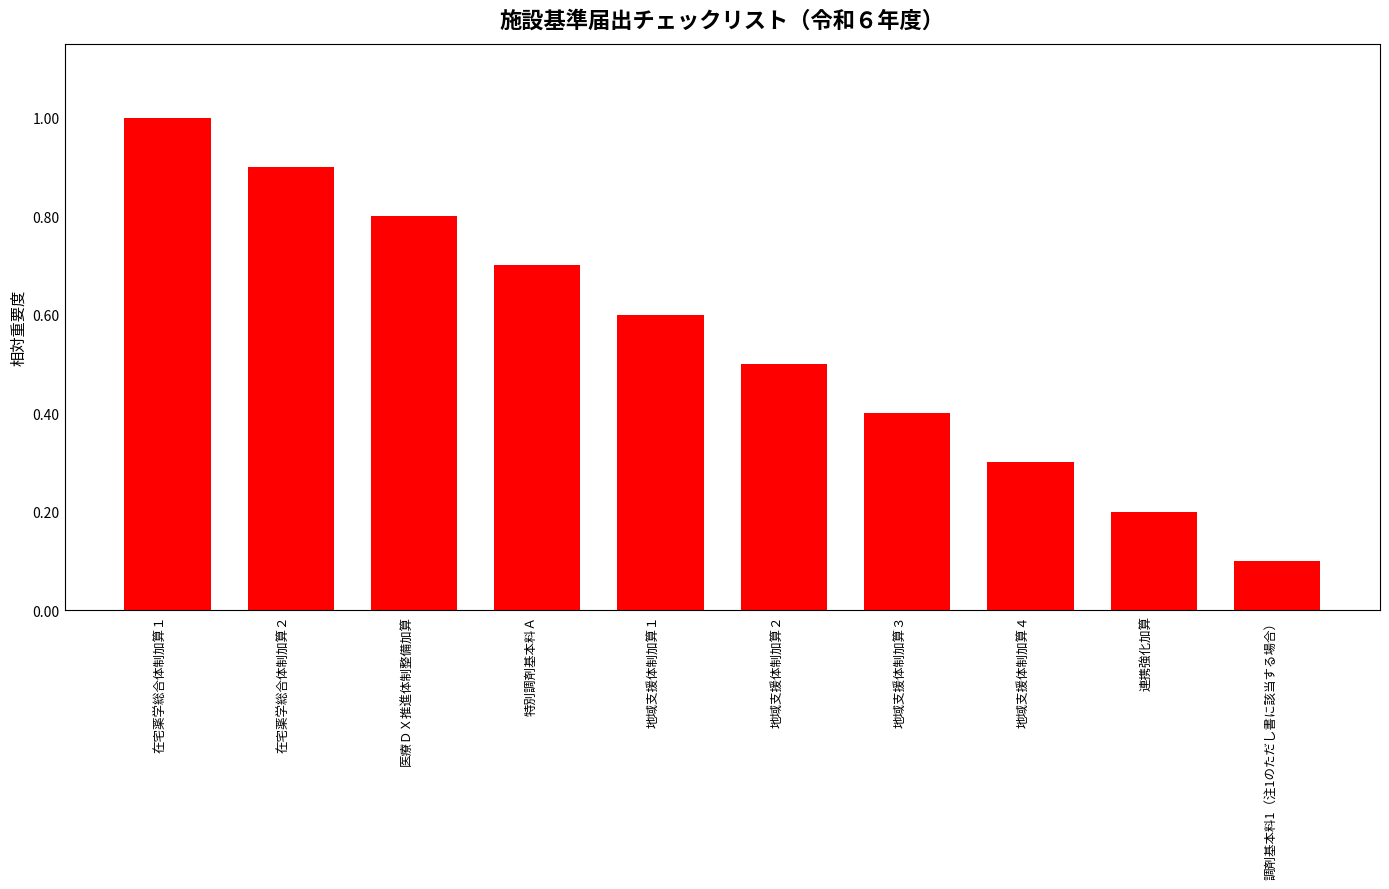

At which category does the chart reach its peak across all series?

在宅薬学総合体制加算１